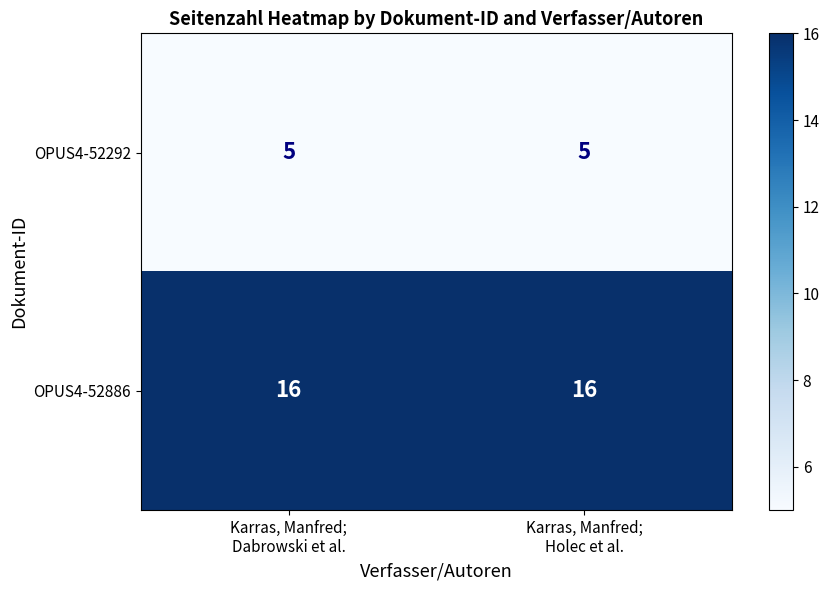

How many series are shown in this chart?

2